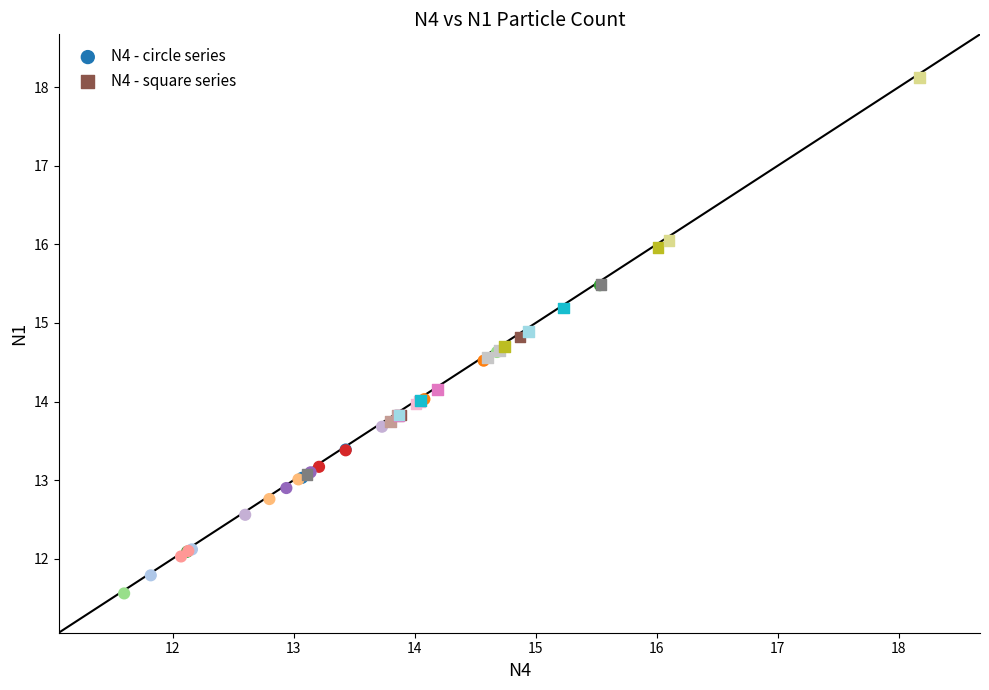

What are all the series names shown in the legend?

N4 - circle series, N4 - square series